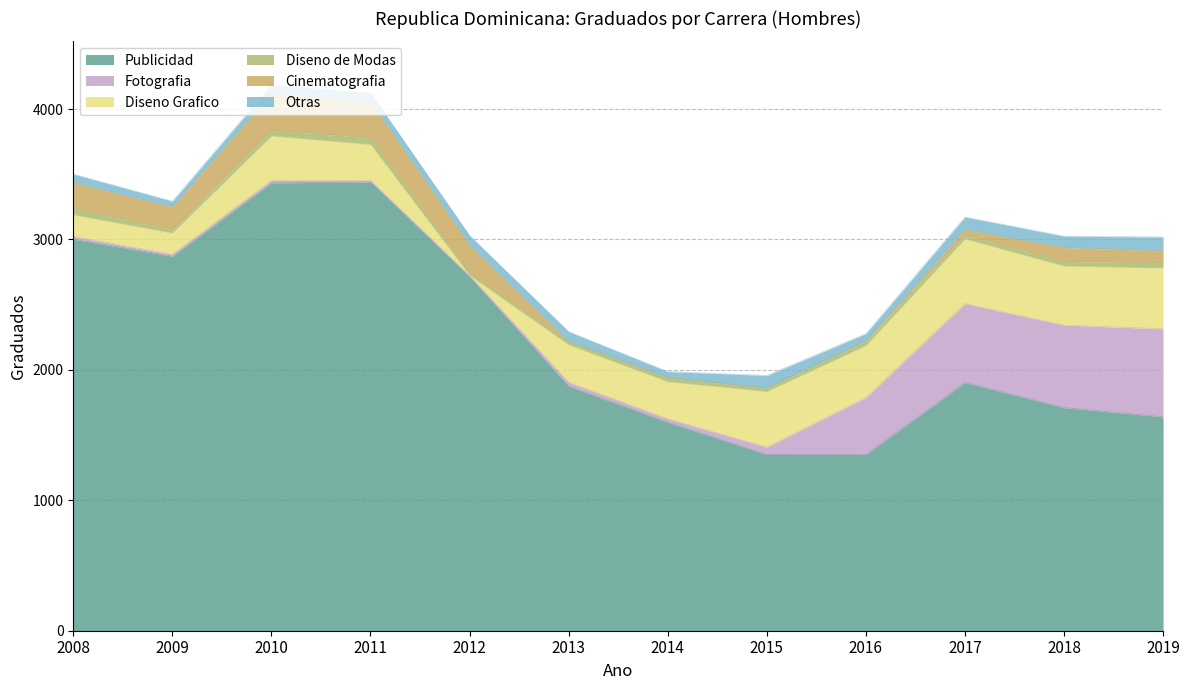

What is the maximum value for Cinematografia?

279